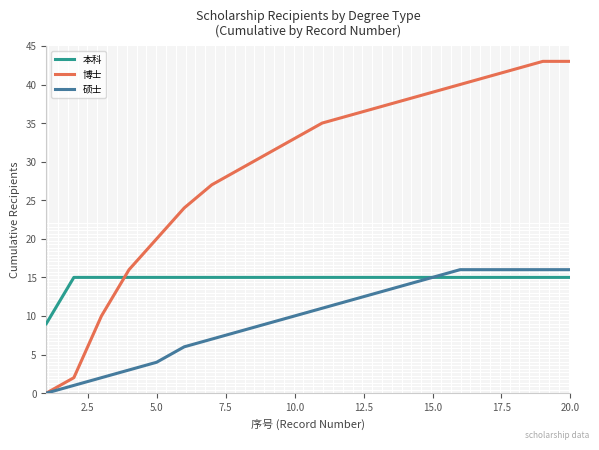

List the series in order of their overall mean, highest first.

博士, 本科, 硕士